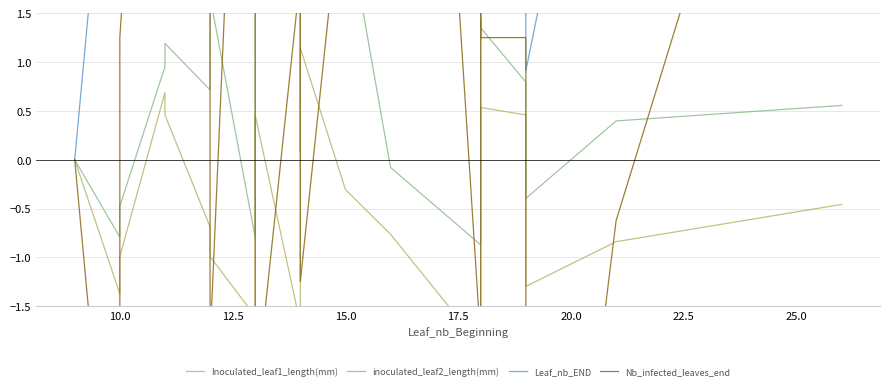

Rank the series by their average value, from lowest to highest.

Inoculated_leaf1_length(mm), inoculated_leaf2_length(mm), Nb_infected_leaves_end, Leaf_nb_END